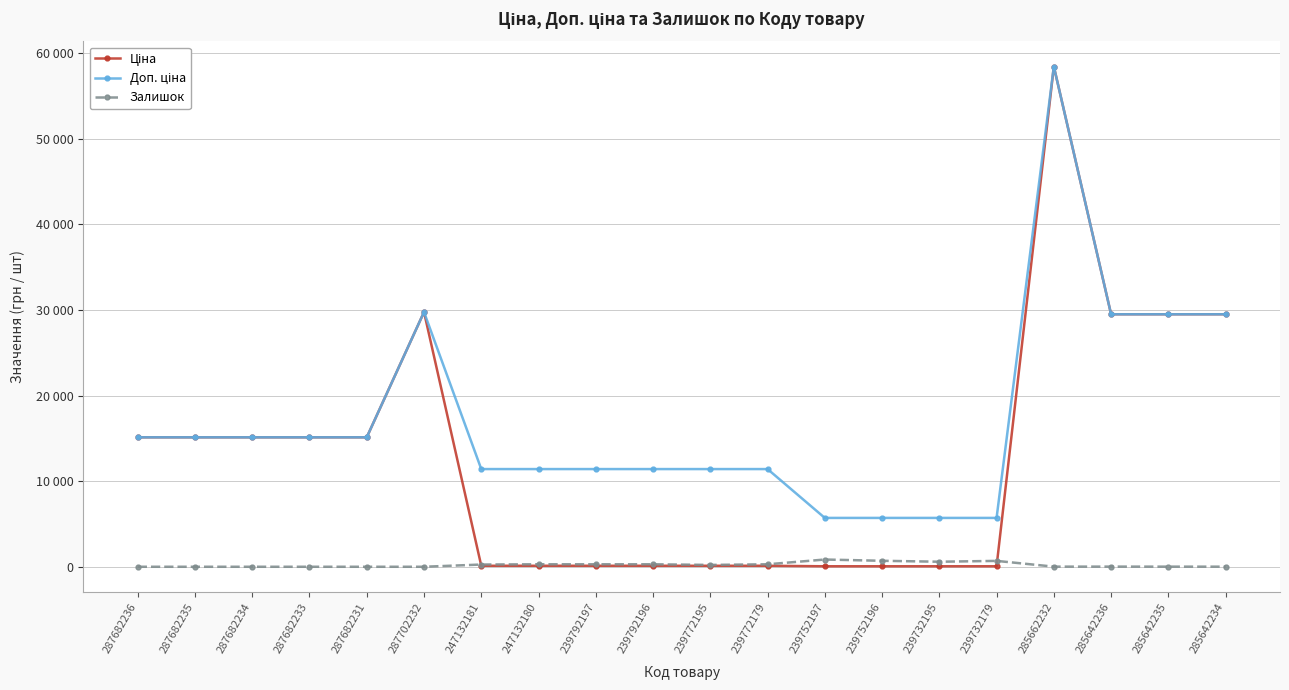

True or false: Залишок has more than 2 interior local peaks.

True